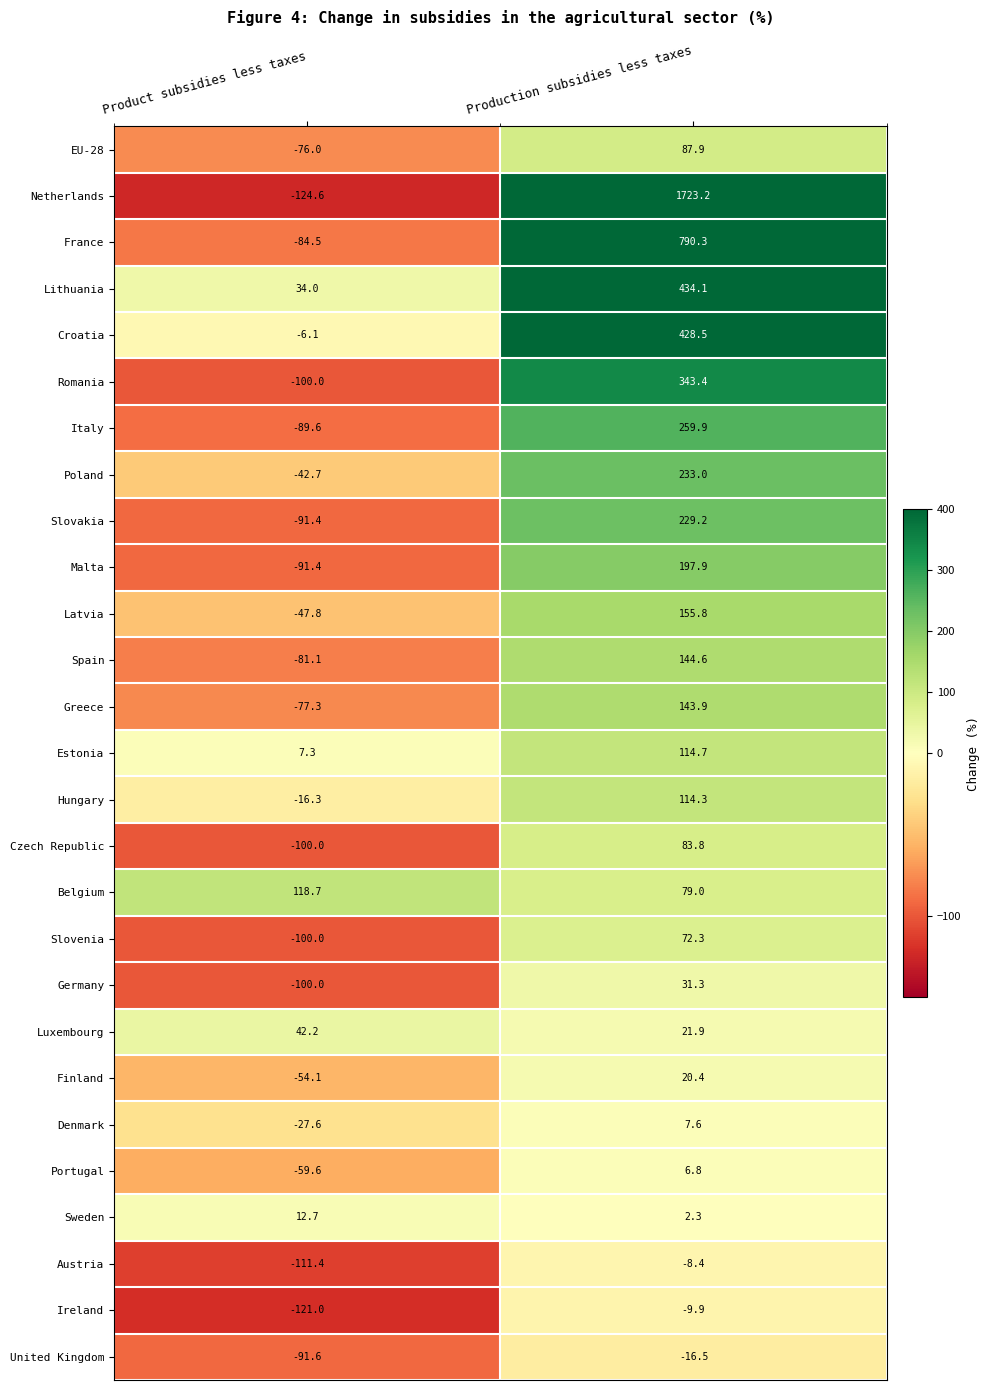

At which category is the sum across all series the highest?

Production subsidies less taxes